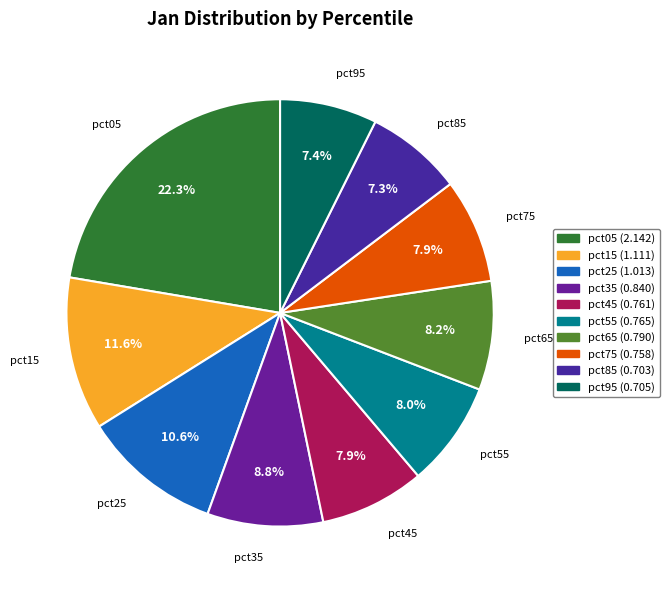

Does pct45 represent more than half of the total?

No